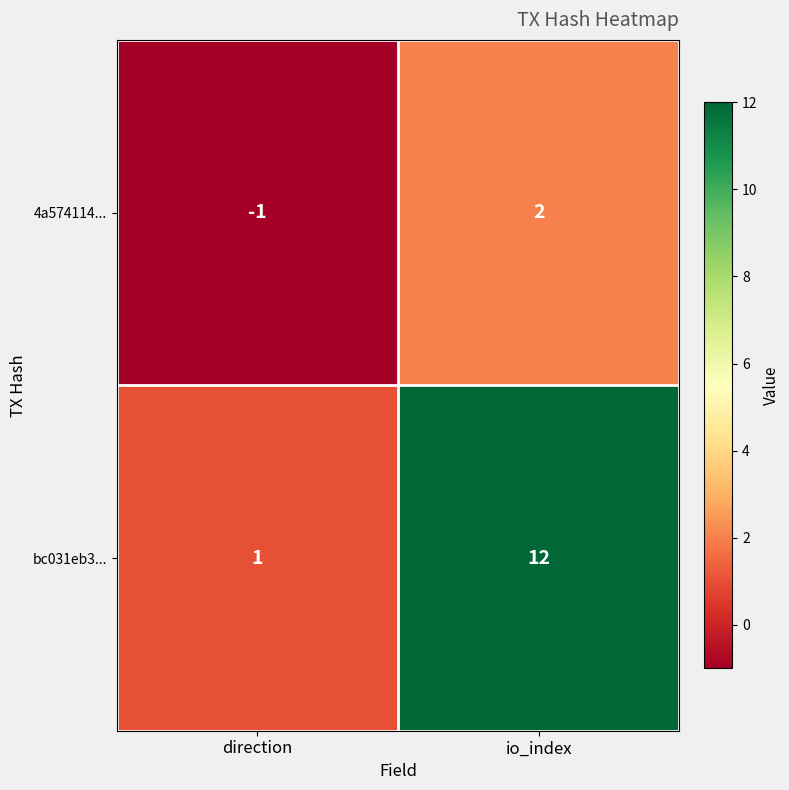

Between direction and io_index, which series saw the biggest shift?

bc031eb3...